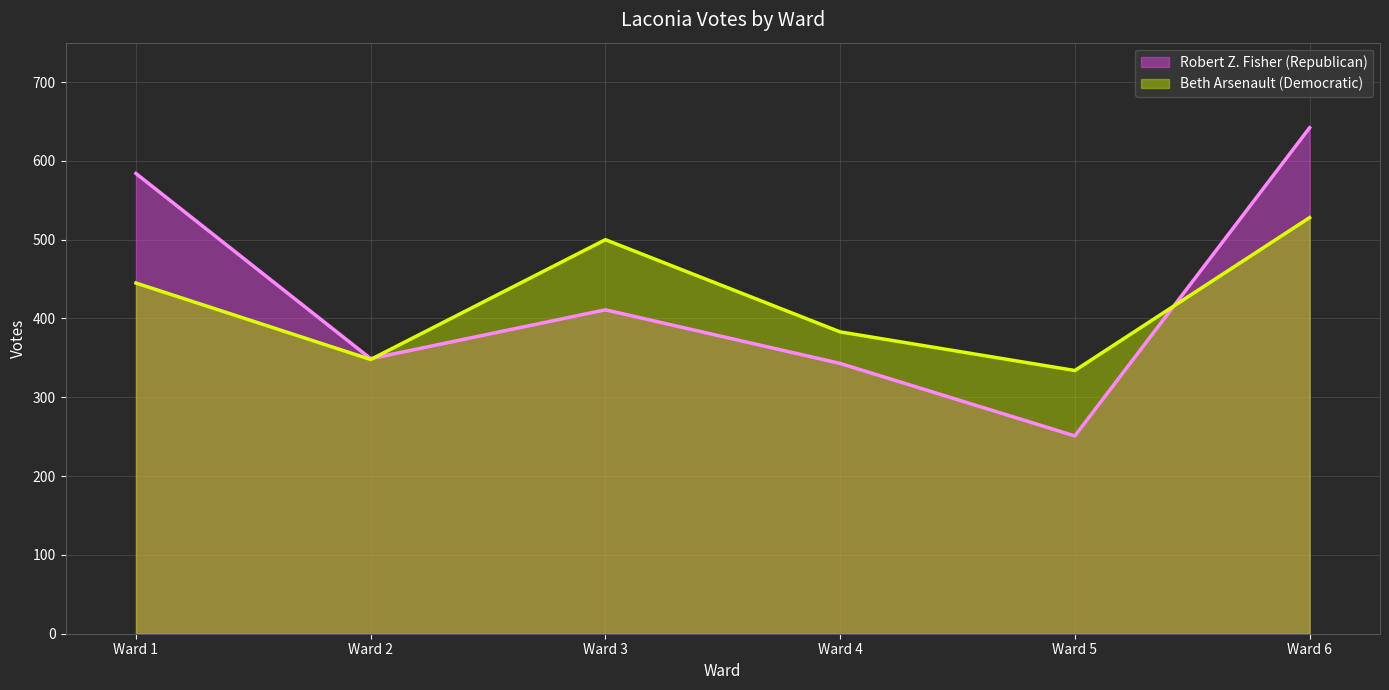

At which label does Robert Z. Fisher (Republican) reach its minimum?

Ward 5